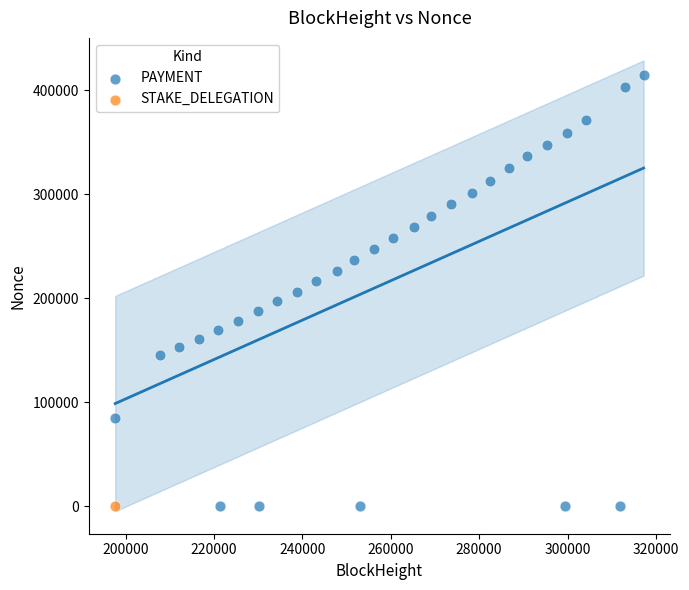

What are all the series names shown in the legend?

PAYMENT, STAKE_DELEGATION